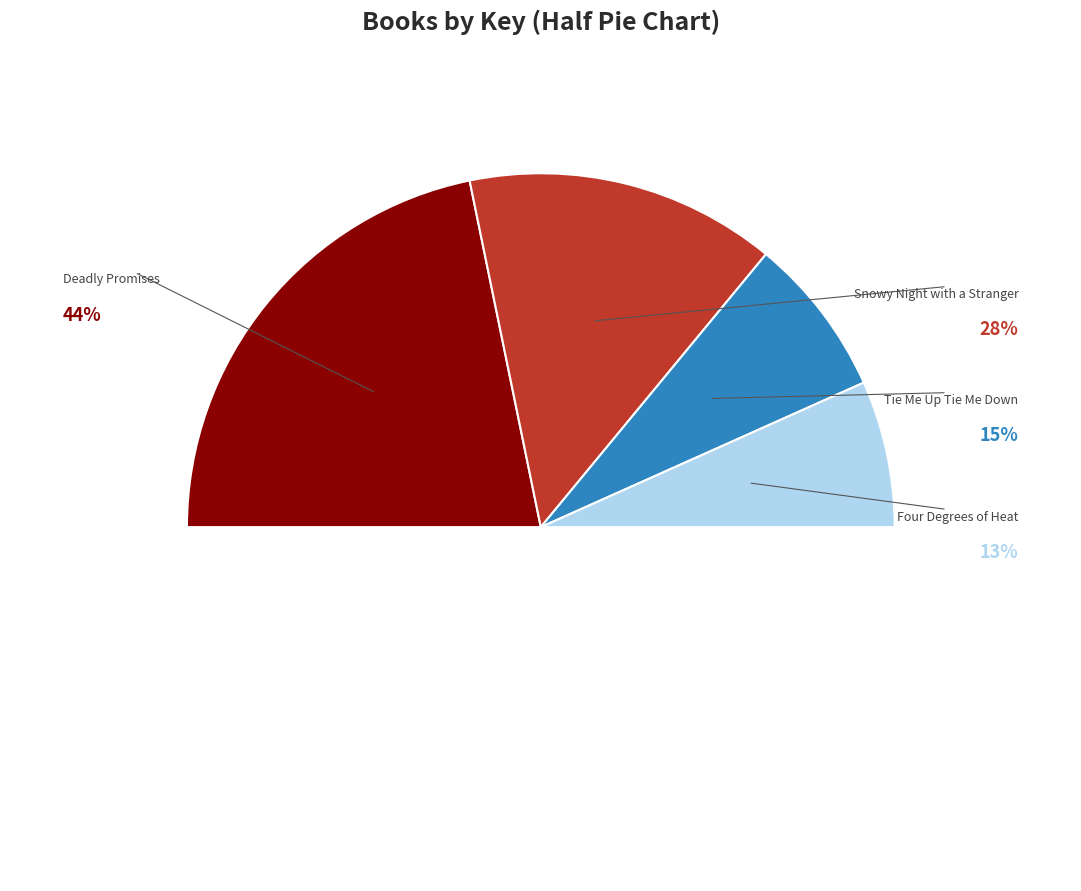

Rank the categories by value from highest to lowest.

Deadly Promises, Snowy Night with a Stranger, Tie Me Up Tie Me Down, Four Degrees of Heat